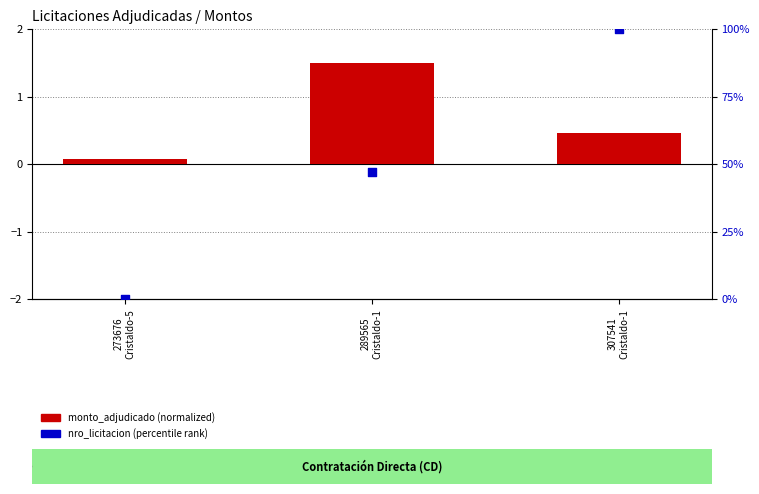

What is the total value across all series at 307541
Cristaldo-1?

100.5